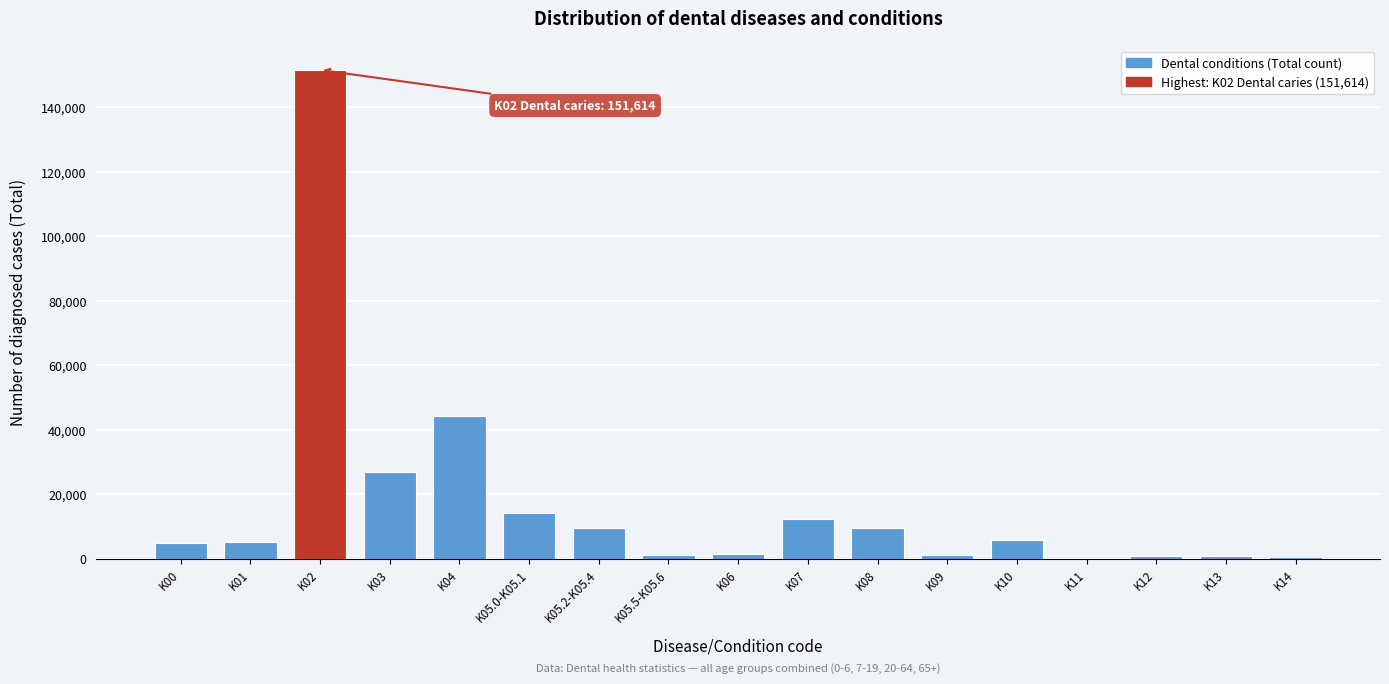

Is it true that the value at K03 is 26970?

True